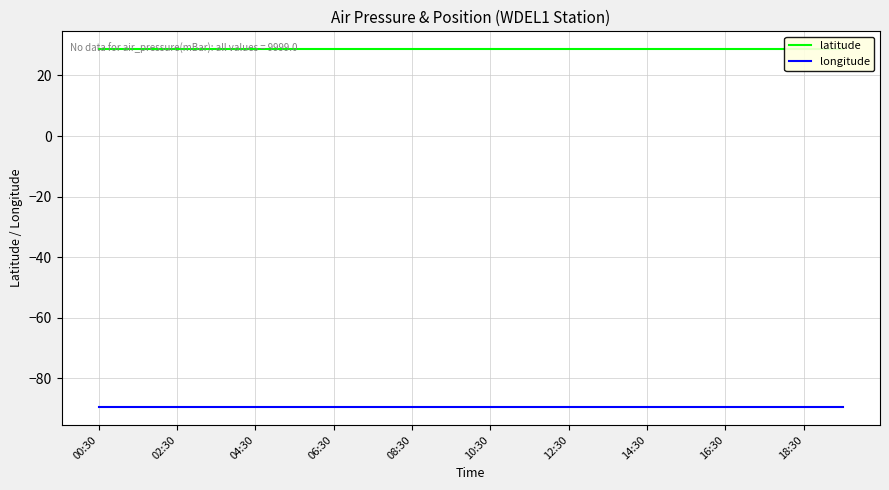

Which category has the lowest value in the longitude series?

00:30